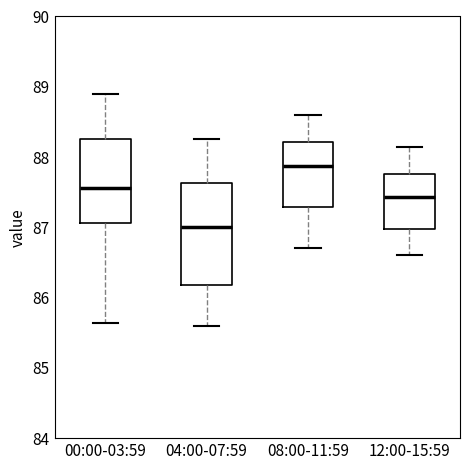

Reading left to right, transcribe this box plot: for each box, give where its median line is, the range the box spans, and where its two whiskers end, as read against the y-axis. The values are not printed on the chart, so give them approximately, as read against the axis.

00:00-03:59: median 87.6, box 87.1 to 88.3, whiskers 85.6 to 88.9
04:00-07:59: median 87.0, box 86.2 to 87.6, whiskers 85.6 to 88.3
08:00-11:59: median 87.9, box 87.3 to 88.2, whiskers 86.7 to 88.6
12:00-15:59: median 87.4, box 87.0 to 87.8, whiskers 86.6 to 88.2